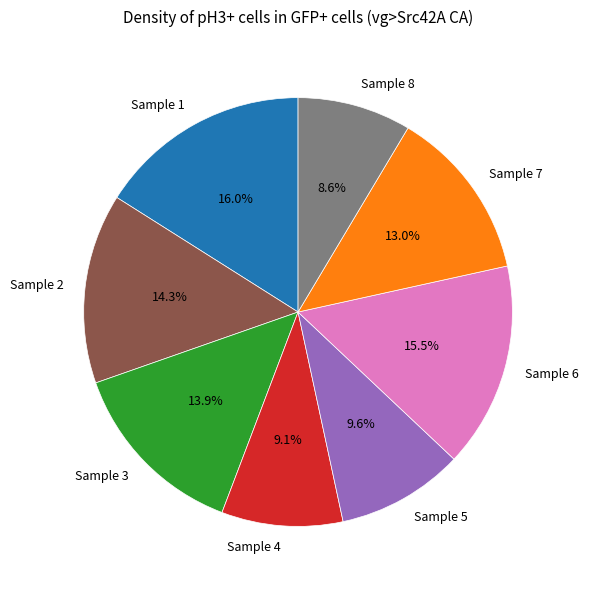

Is the sum of Sample 8 and Sample 6 greater than half?

No